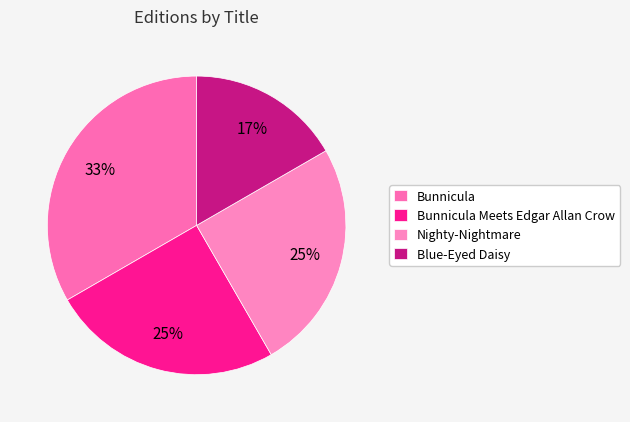

Between Bunnicula Meets Edgar Allan Crow and Blue-Eyed Daisy, which is larger?

Bunnicula Meets Edgar Allan Crow